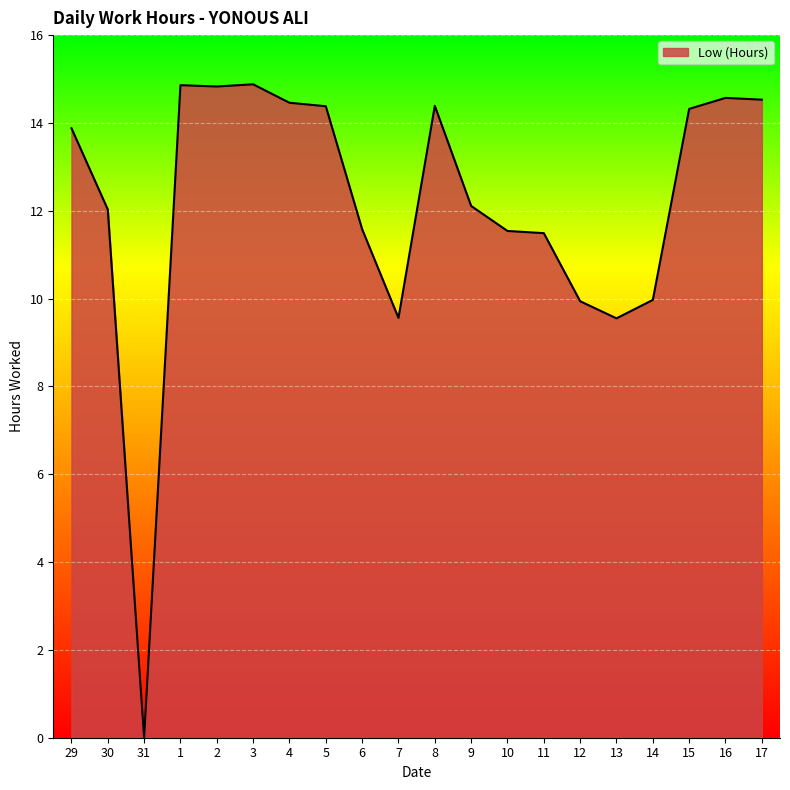

What is the maximum value shown in the chart?

14.9